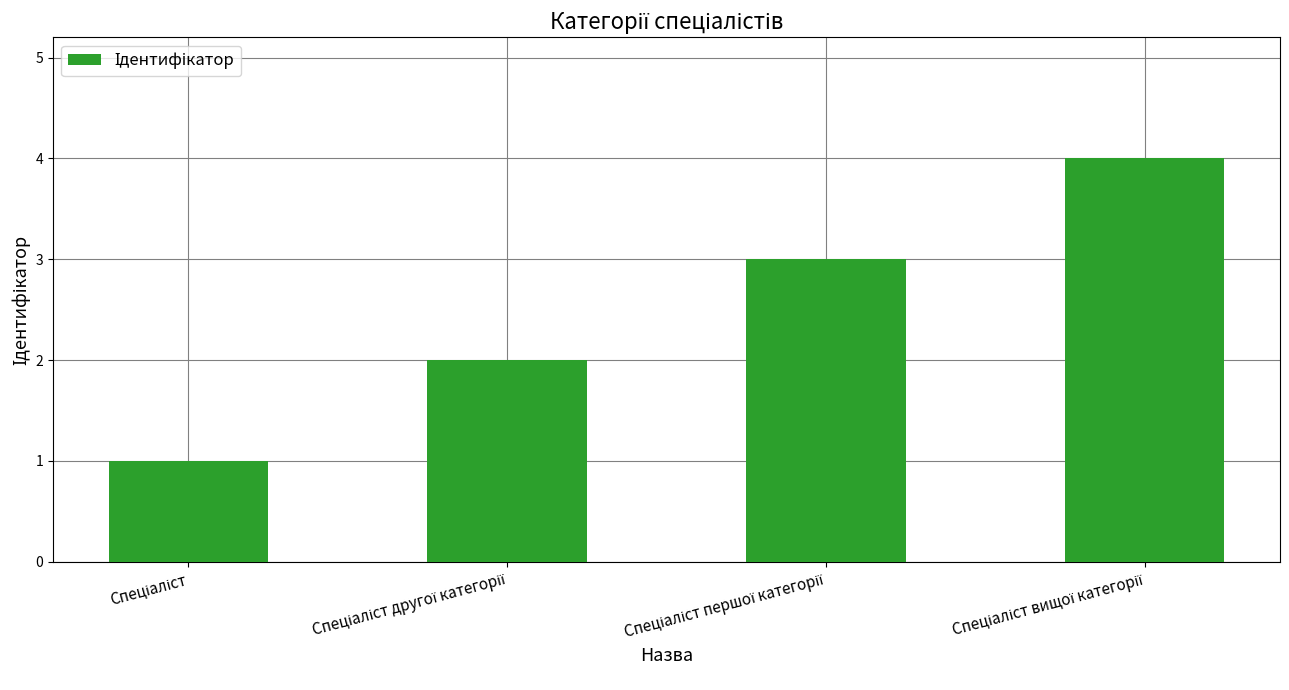

What is the sum of all values?

10